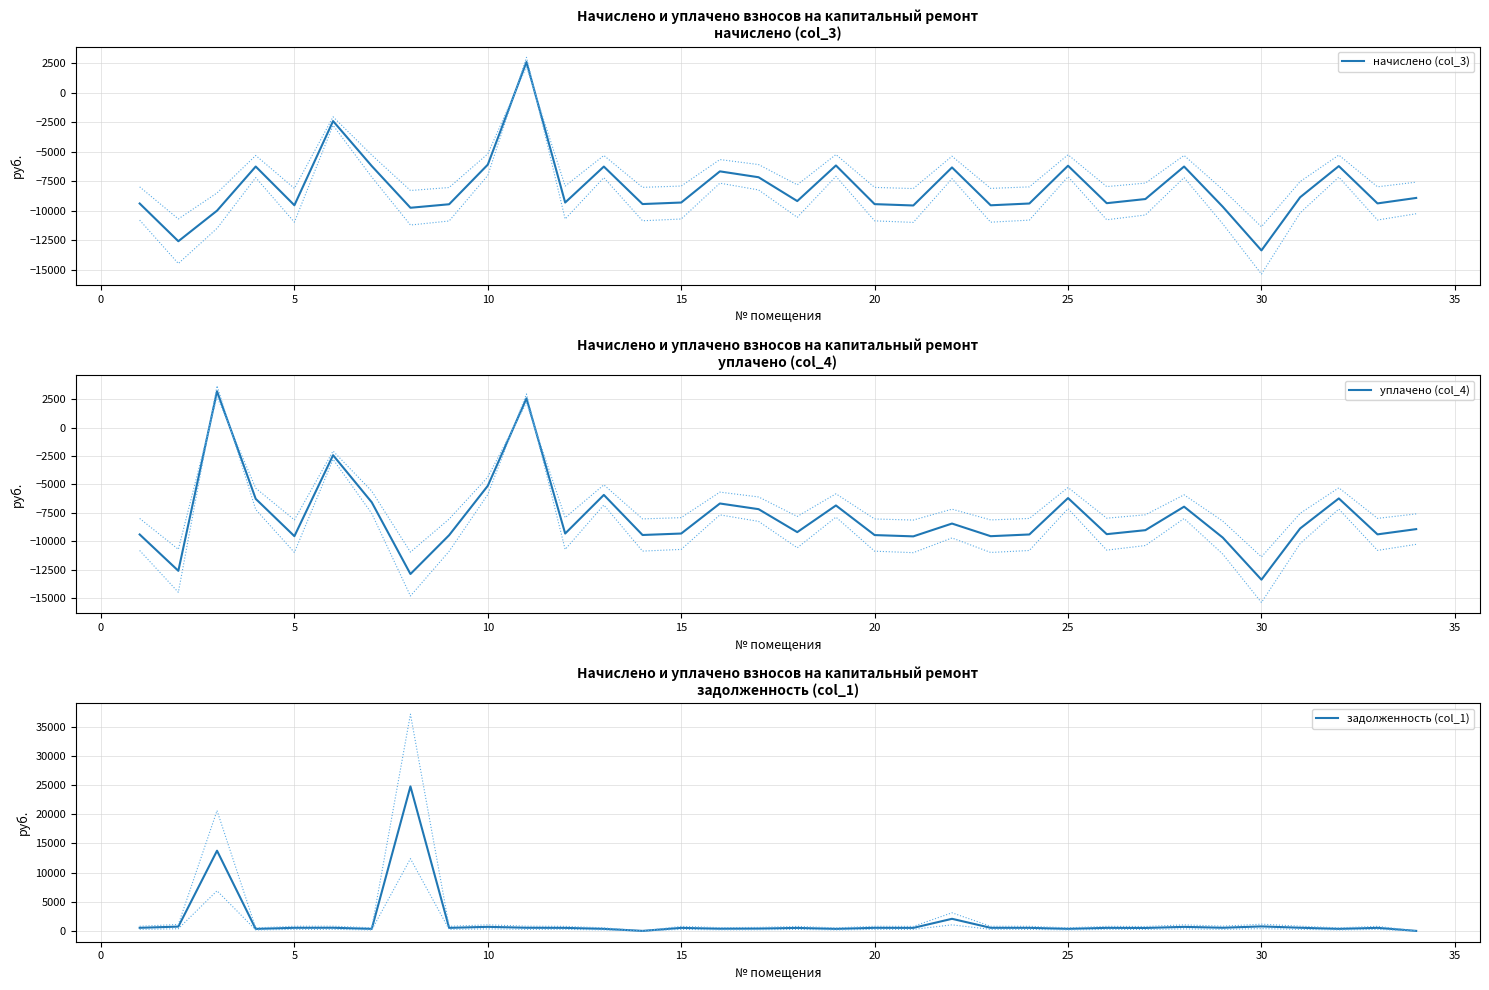

How many times do задолженность (col_1) and уплачено (col_4) cross each other?

2